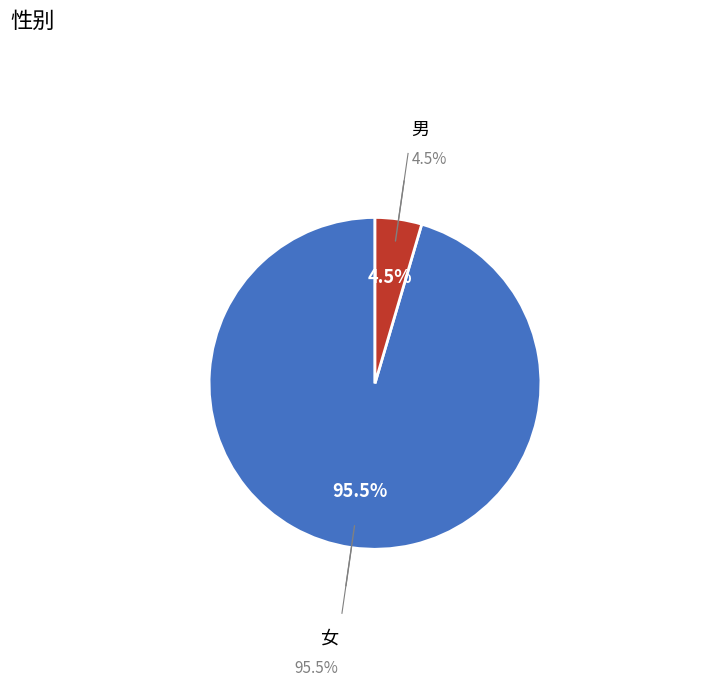

Is the sum of 女 and 男 greater than half?

Yes